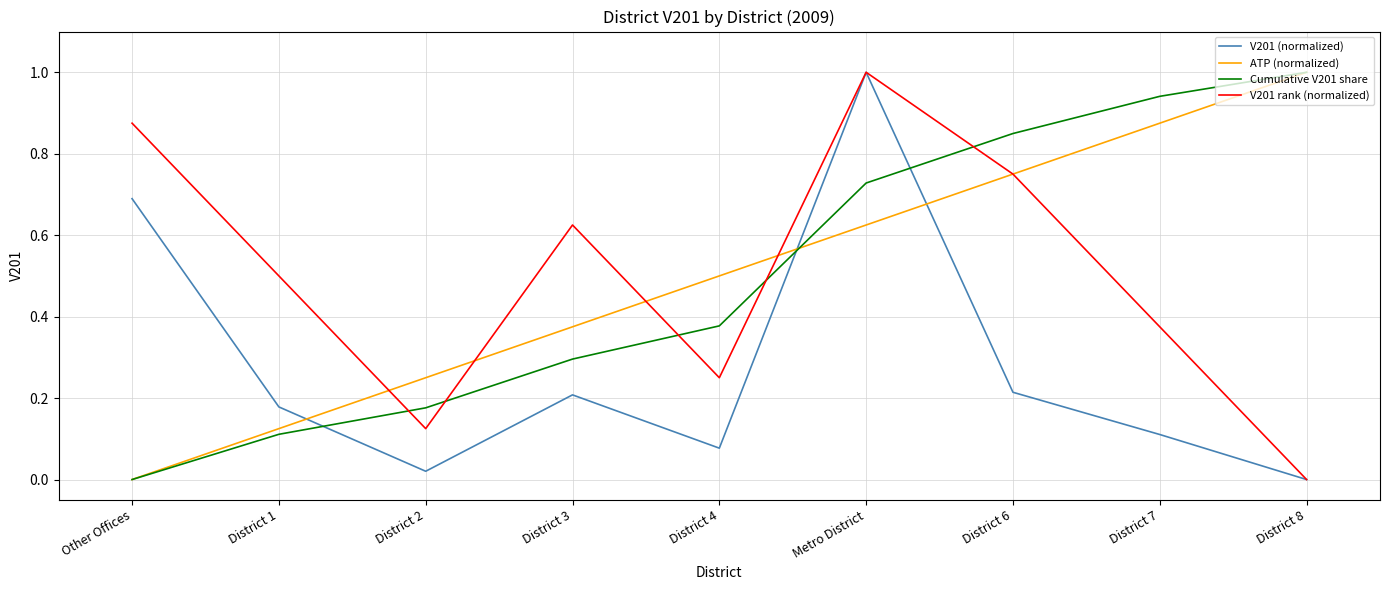

What position from the right is District 3?

6